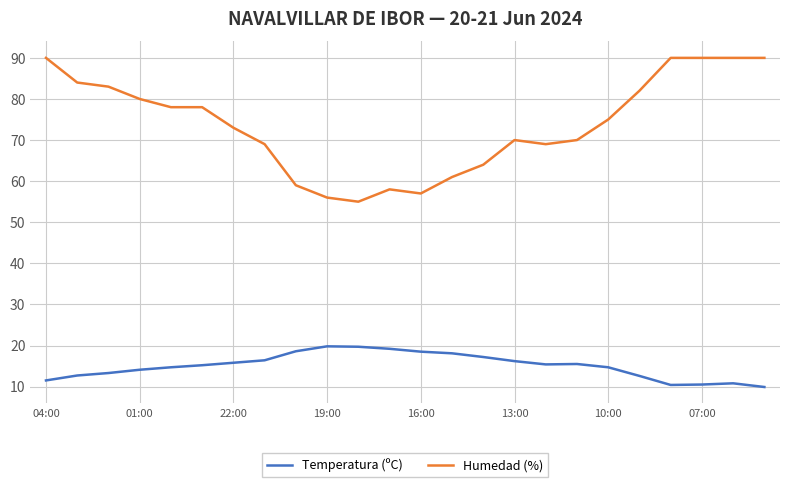

True or false: Humedad (%) and Temperatura (ºC) intersect in this chart.

False